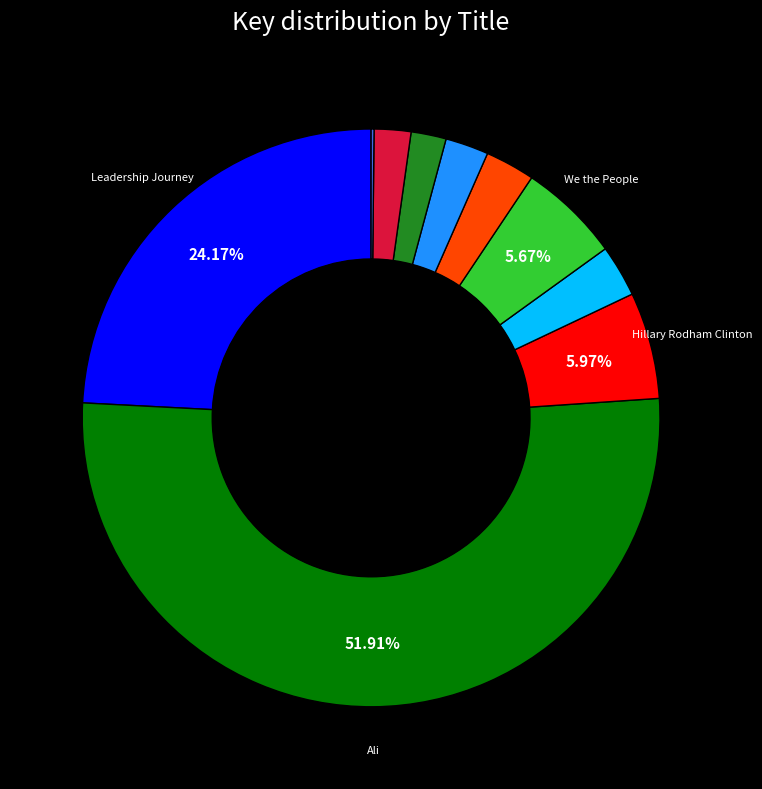

Does any single category account for the majority?

Yes